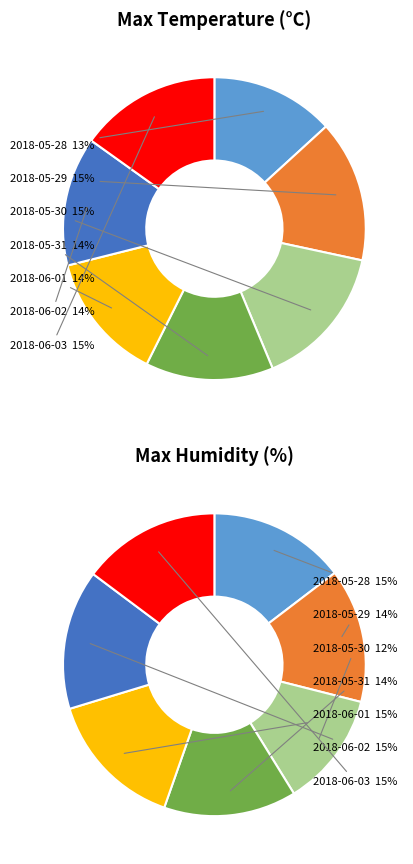

What is the difference between the highest and lowest values at 2018-06-03?

65.7